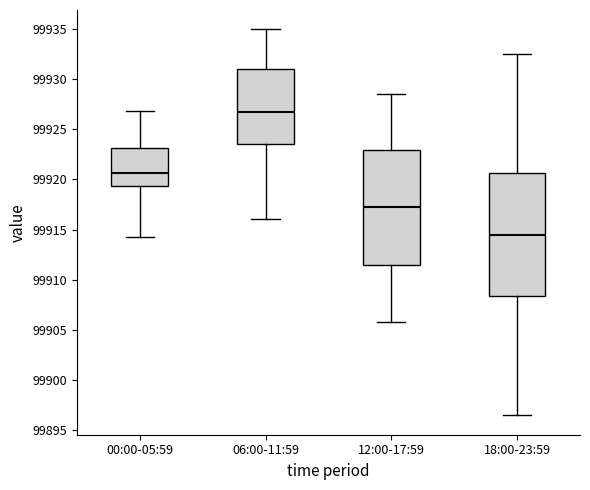

Reading left to right, transcribe this box plot: for each box, give where its median line is, the range the box spans, and where its two whiskers end, as read against the y-axis. The values are not printed on the chart, so give them approximately, as read against the axis.

00:00-05:59: median 99920.5, box 99919.5 to 99923.0, whiskers 99914.5 to 99927.0
06:00-11:59: median 99926.5, box 99923.5 to 99931.0, whiskers 99916.0 to 99935.0
12:00-17:59: median 99917.0, box 99911.5 to 99923.0, whiskers 99906.0 to 99928.5
18:00-23:59: median 99914.5, box 99908.5 to 99920.5, whiskers 99896.5 to 99932.5